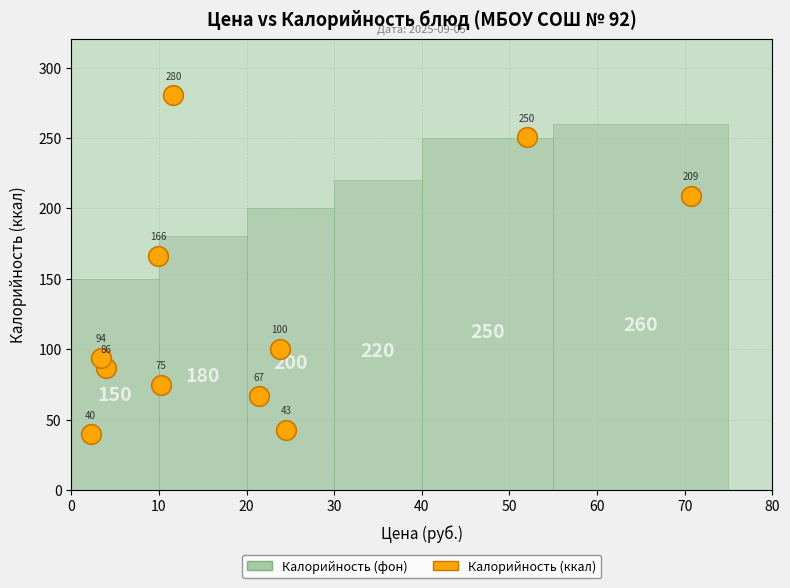

What is the range of X values (max minus min)?

68.5